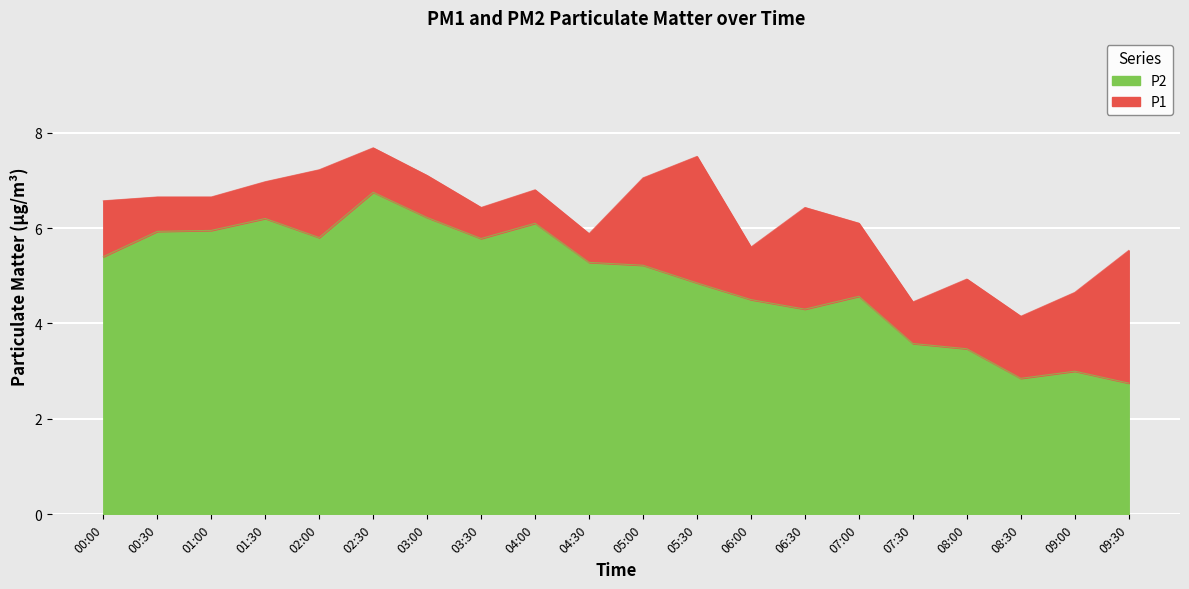

Which label corresponds to the smallest value in the chart?

09:30